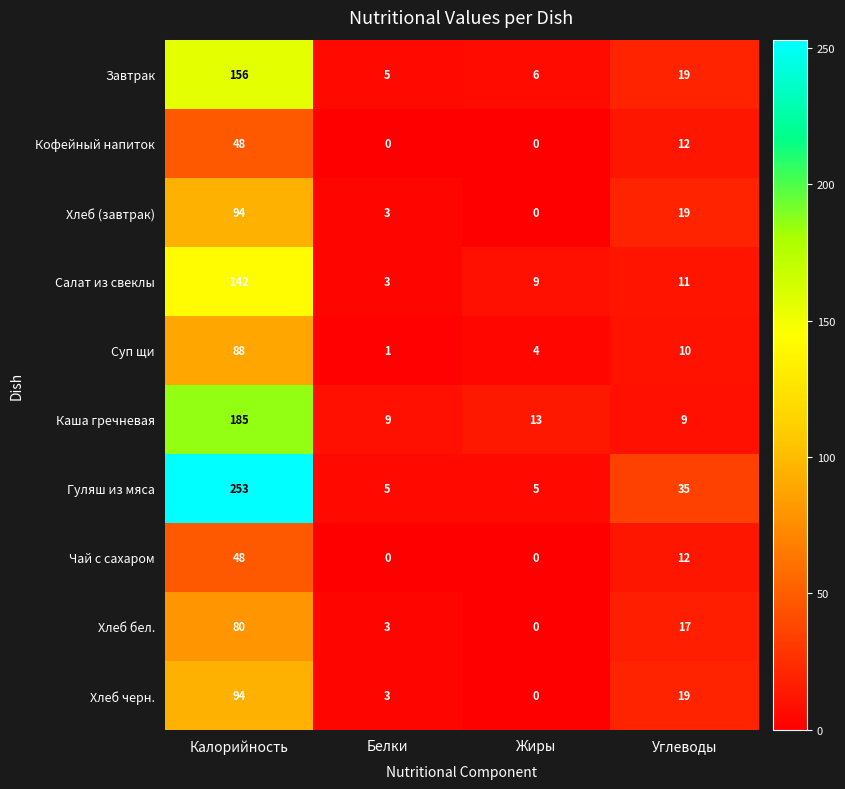

What is the spread (max minus min) of values at Белки?

9